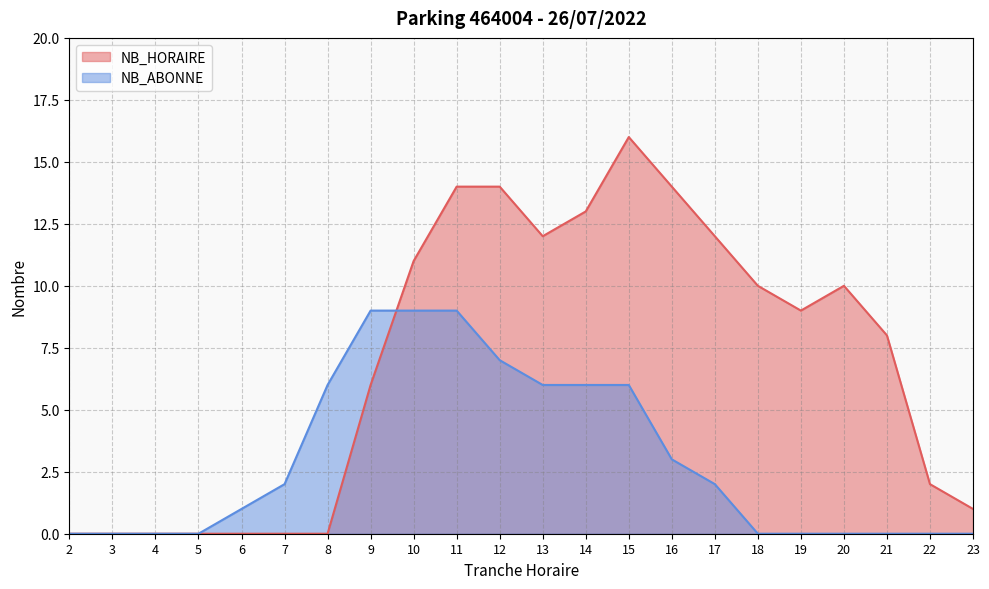

After their last crossing, which series has the higher values: NB_HORAIRE or NB_ABONNE?

NB_HORAIRE